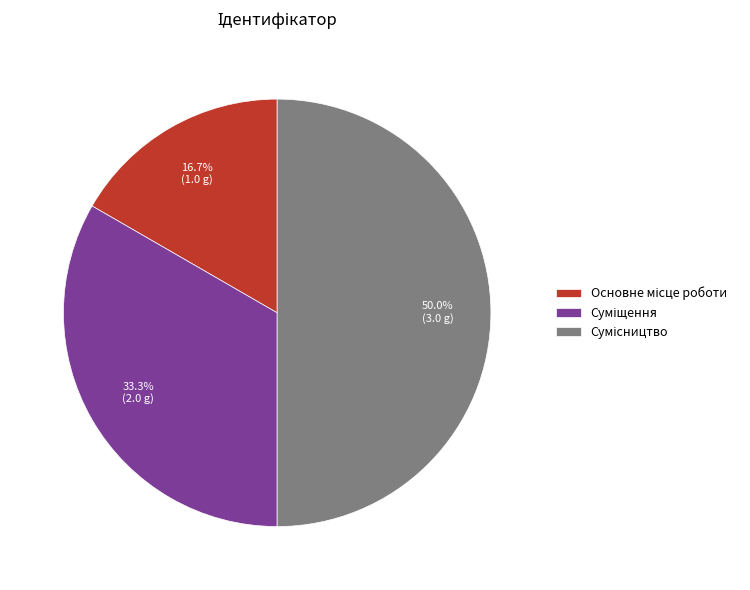

What is the change in value from Суміщення to Сумісництво?

+1